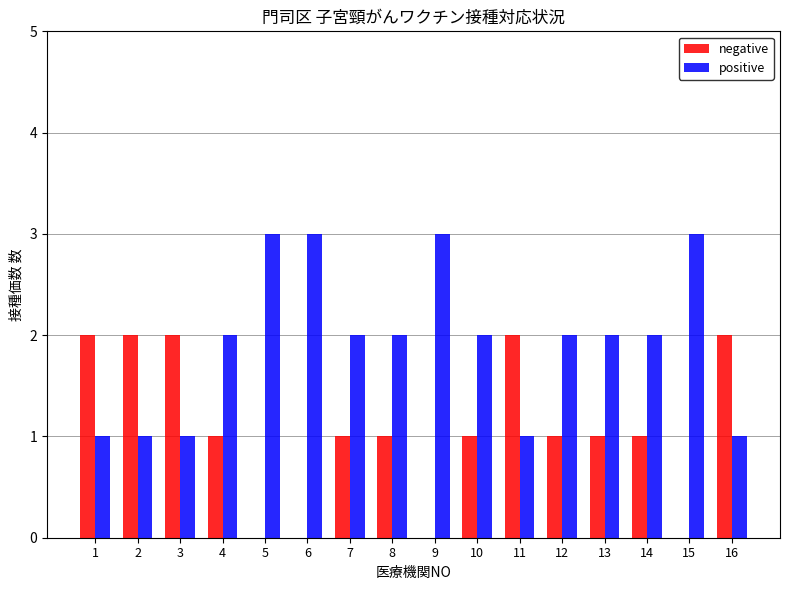

Reading left to right, what are all the values shown in this chart?

negative: 1=2	2=2	3=2	4=1	5=0	6=0	7=1	8=1	9=0	10=1	11=2	12=1	13=1	14=1	15=0	16=2
positive: 1=1	2=1	3=1	4=2	5=3	6=3	7=2	8=2	9=3	10=2	11=1	12=2	13=2	14=2	15=3	16=1